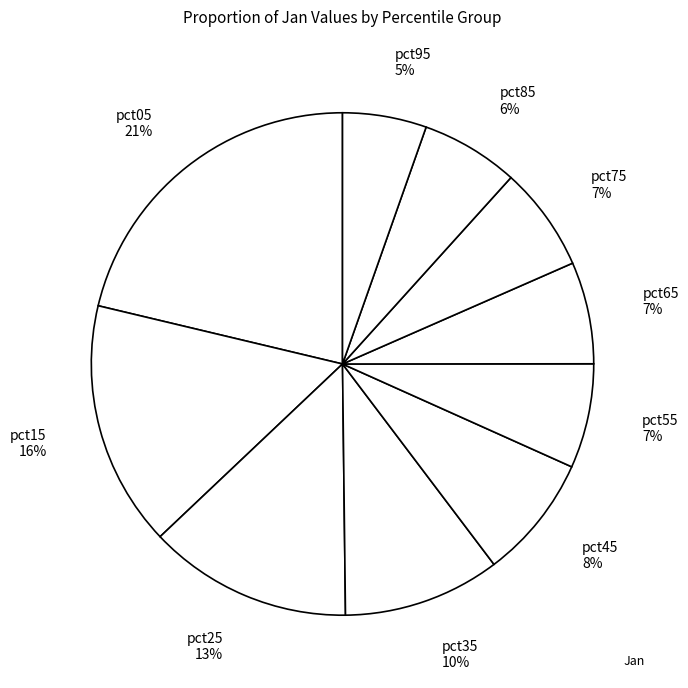

Count the number of slices in the pie.

10